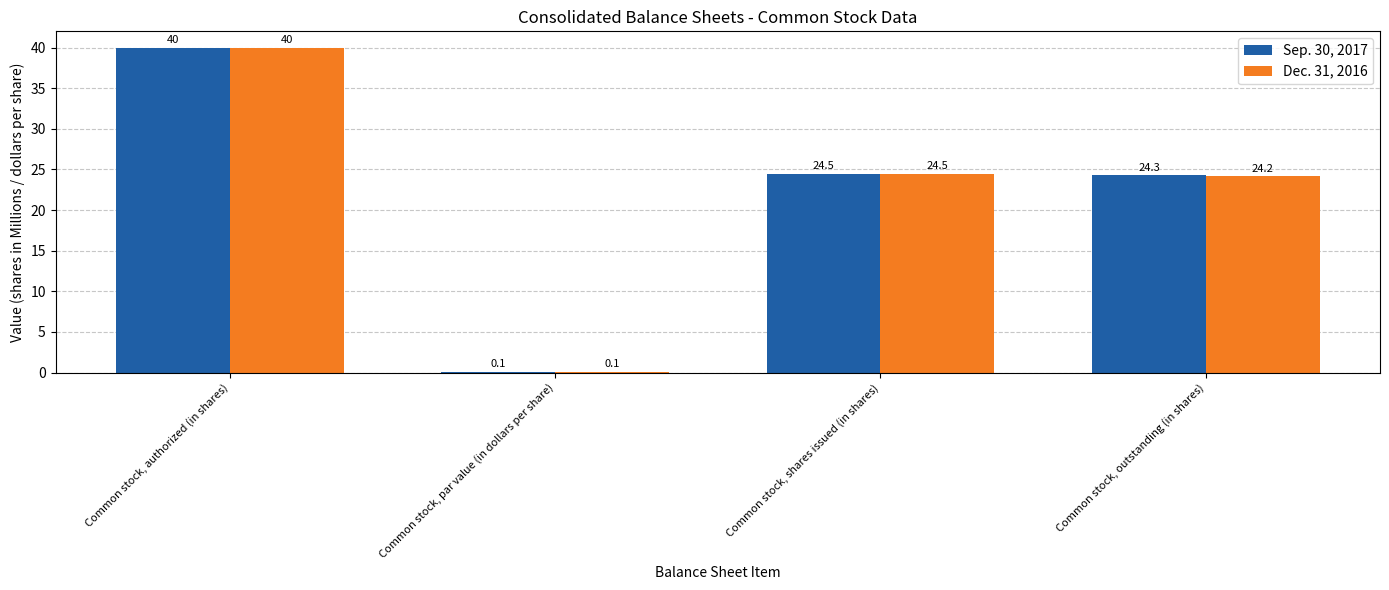

The value of Dec. 31, 2016 at Common stock, outstanding (in shares) is 24.2. True or false?

True